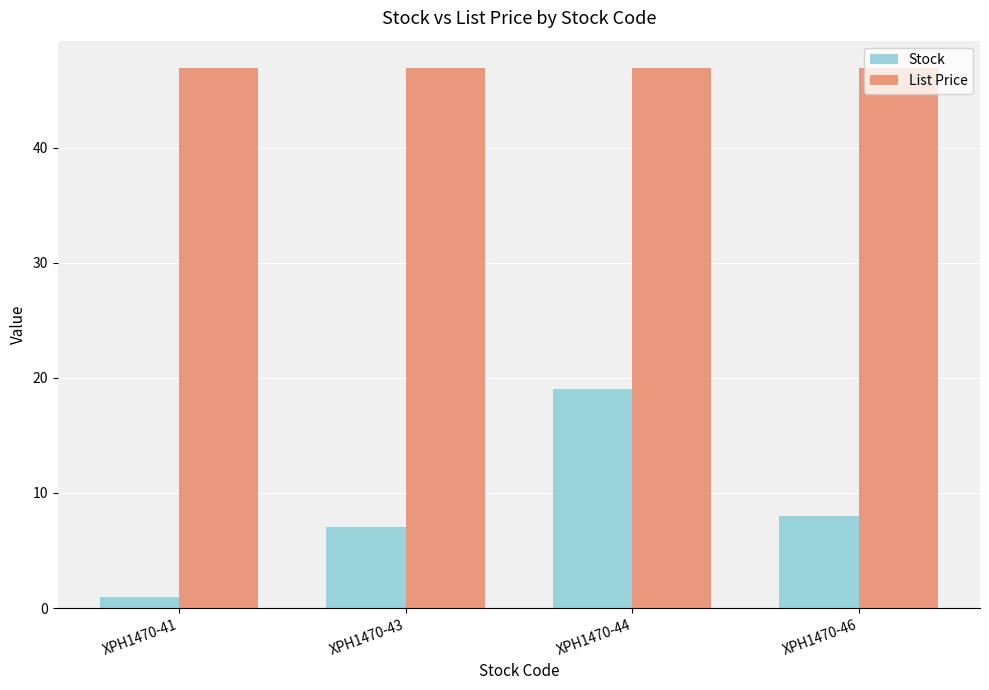

Where is Stock nearest to the value 10?

XPH1470-46